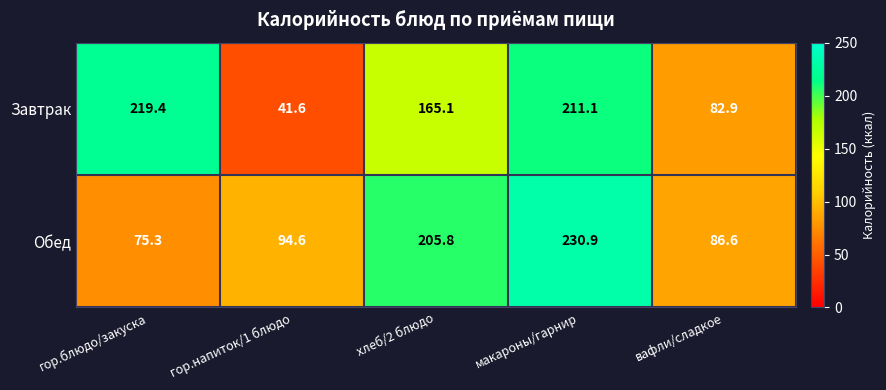

The value of Завтрак at гор.напиток/1 блюдо is 41.6. True or false?

True